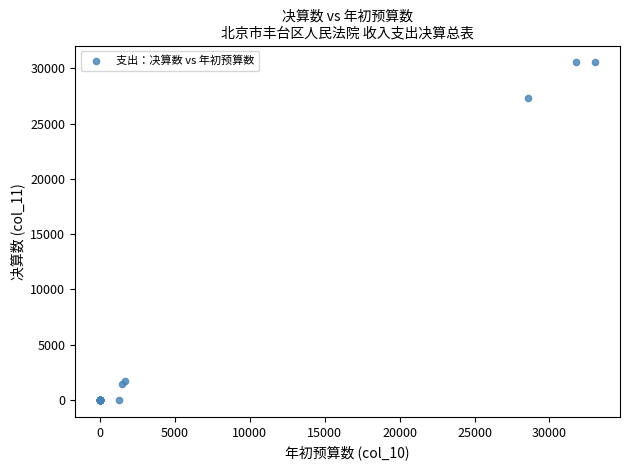

What Y value in the scatter plot is closest to 15263?

27335.9